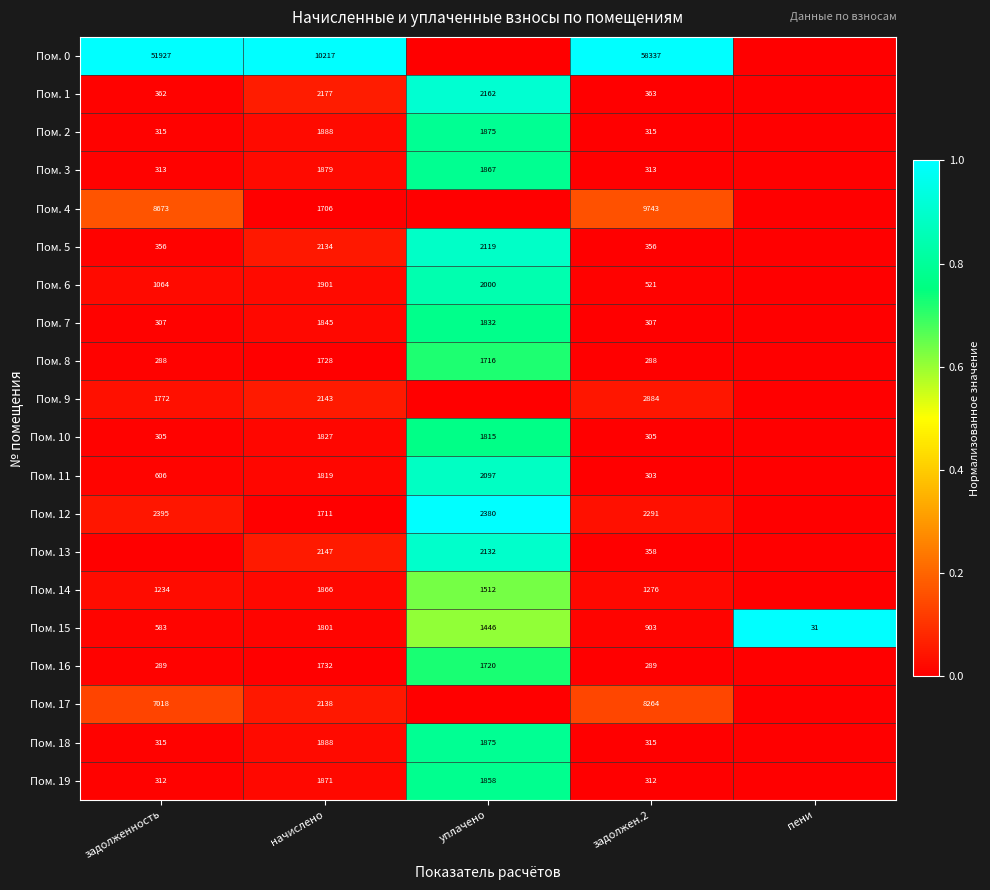

The Пом. 16 series shows 1720 at уплачено. True or false?

True